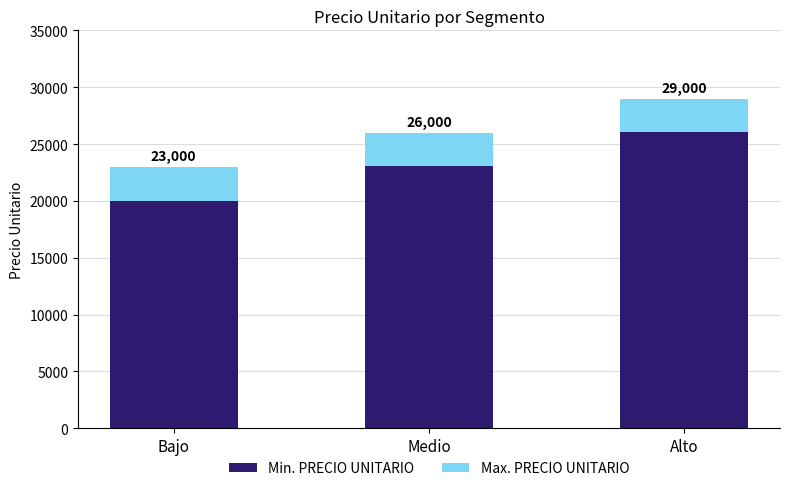

What is the highest value of the Min. PRECIO UNITARIO series?

26100